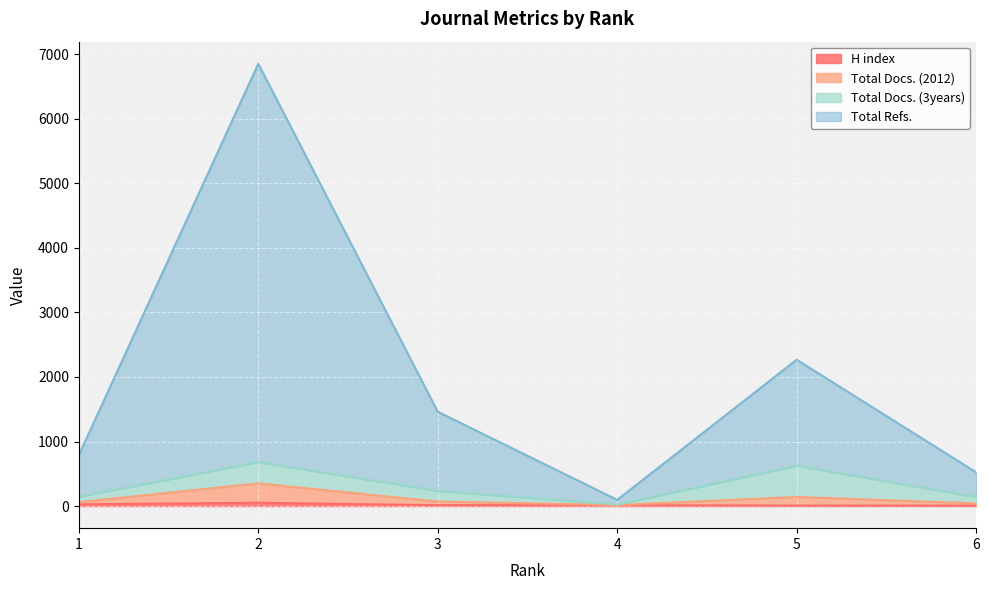

What is the difference between the maximum and minimum values in the Total Refs. series?

6756